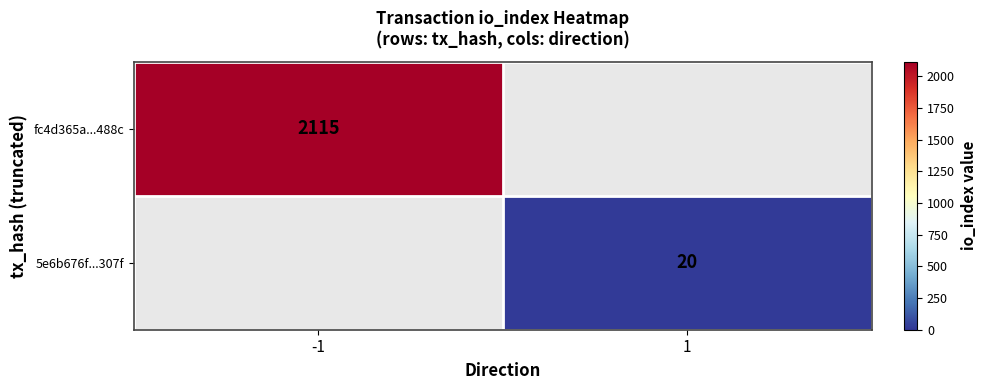

True or false: 5e6b676f...307f has a value of 20 at 1.

True